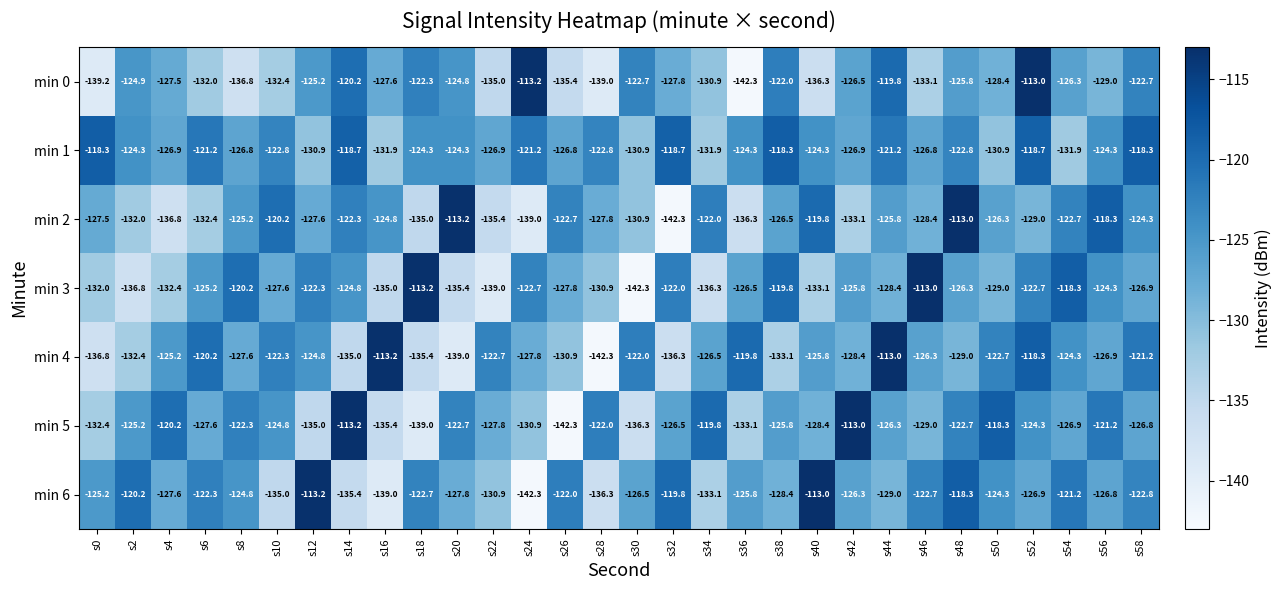

At which label does min 5 first exceed -126?

s2